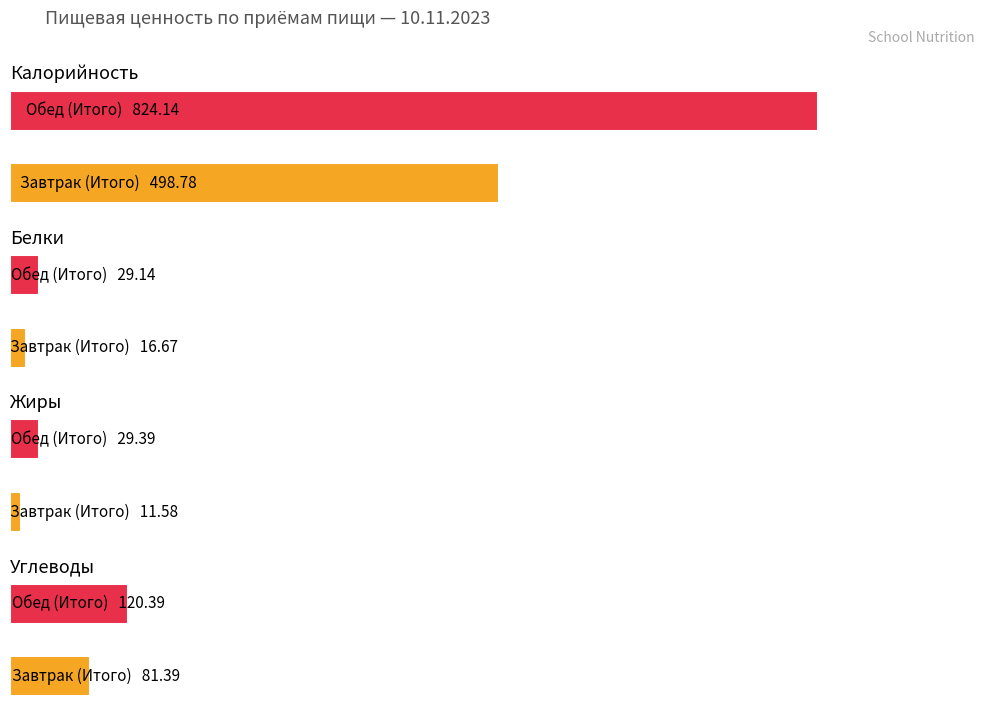

Reading right to left, list all the values displayed in this chart.

Калорийность: 824.1	498.8
Белки: 29.1	16.7
Жиры: 29.4	11.6
Углеводы: 120.4	81.4